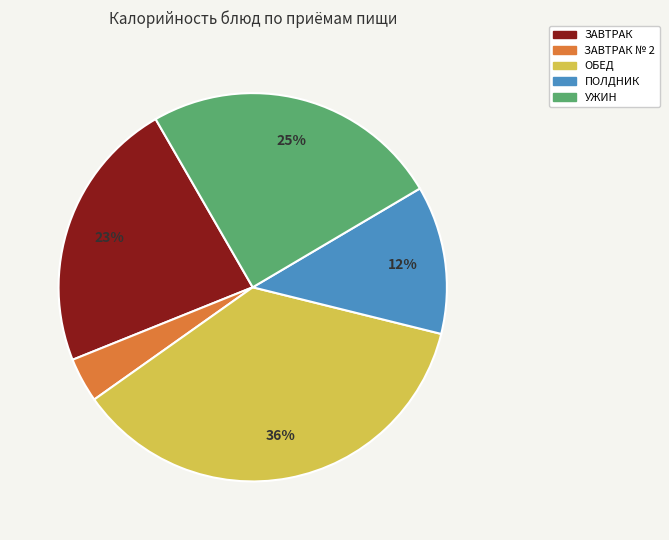

Combined, do ЗАВТРАК № 2 and ПОЛДНИК account for over 50%?

No